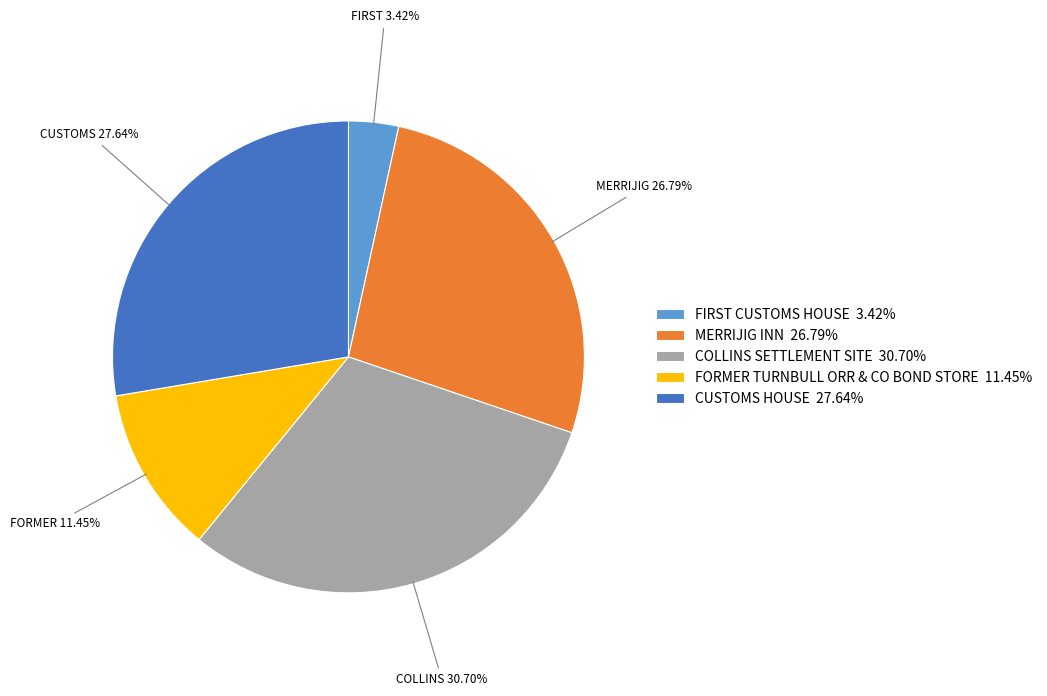

Is it true that MERRIJIG INN is 18% of the pie?

False